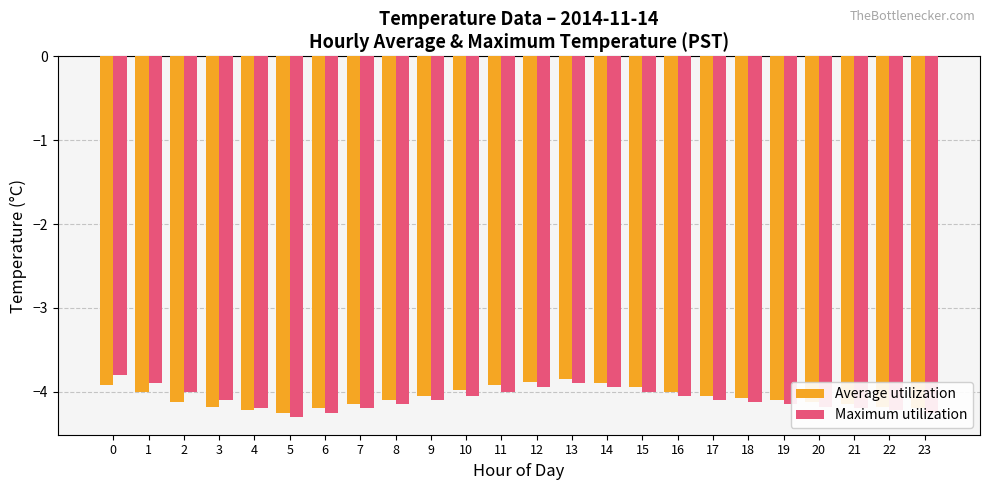

Rank the series at 12 from lowest to highest value.

Maximum utilization, Average utilization